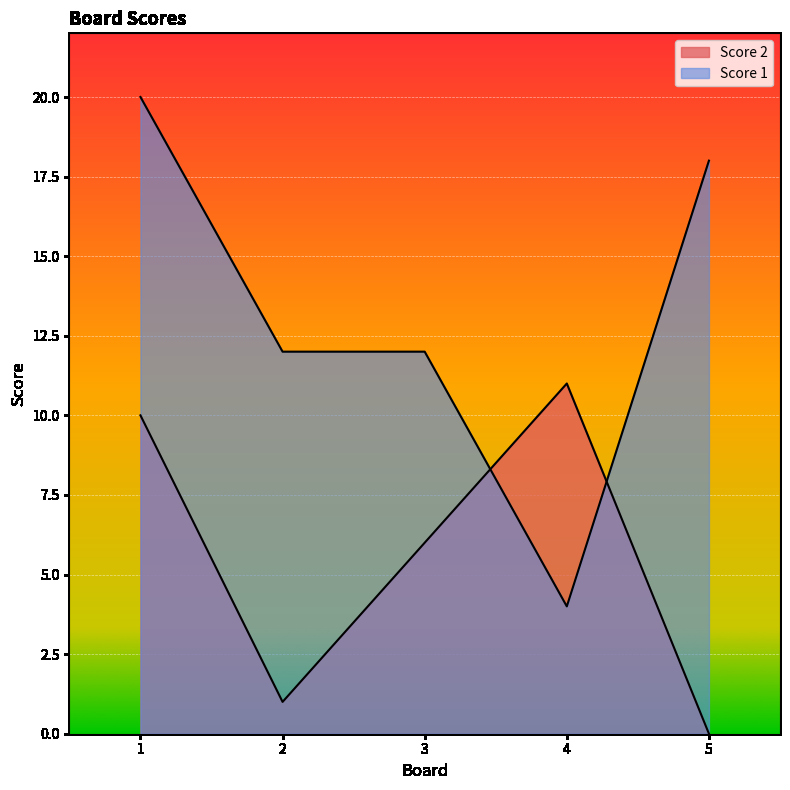

What is the sum of all Score 1 values?

66